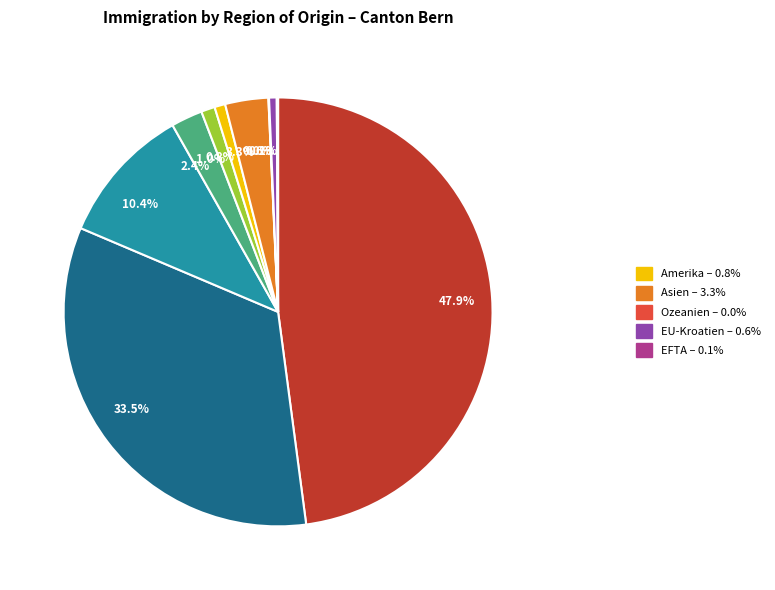

Does any single category account for the majority?

No